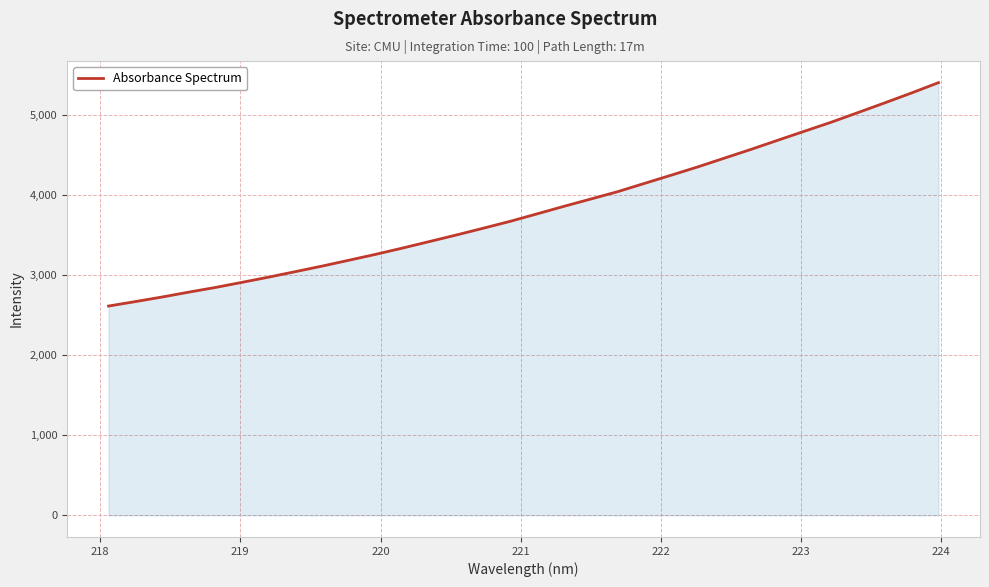

What is the difference between the maximum and minimum values?

2790.9